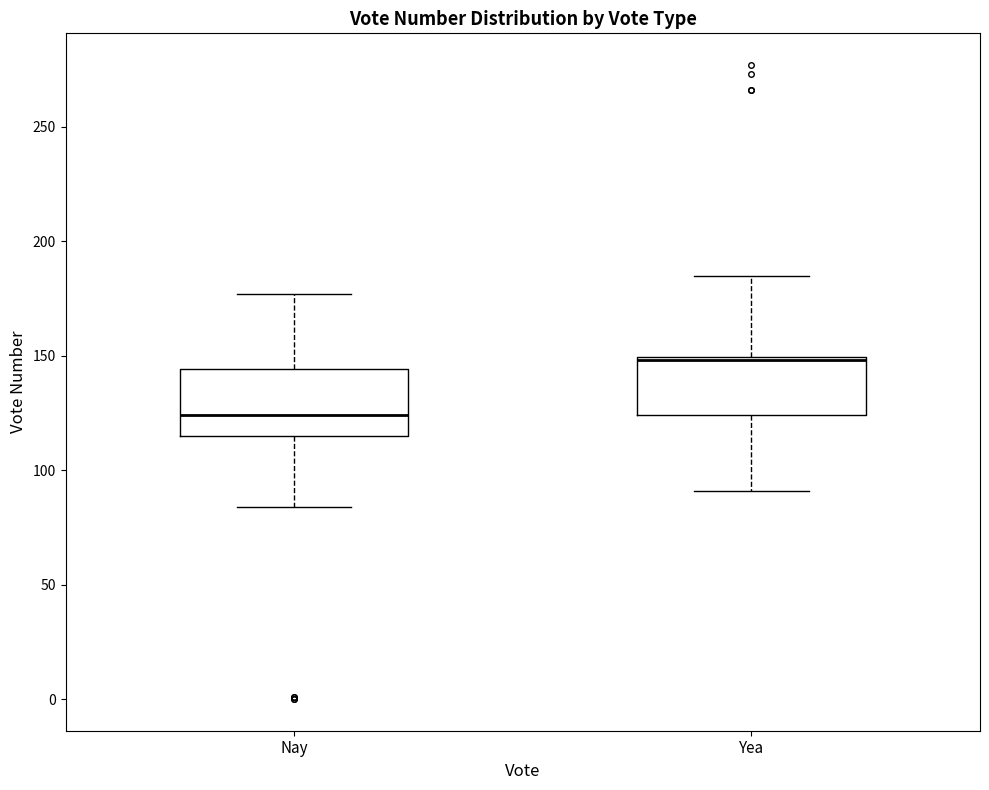

Where is the upper edge of the box for Nay on the y-axis? The values are not printed on the chart, so give them approximately, as read against the axis.

145